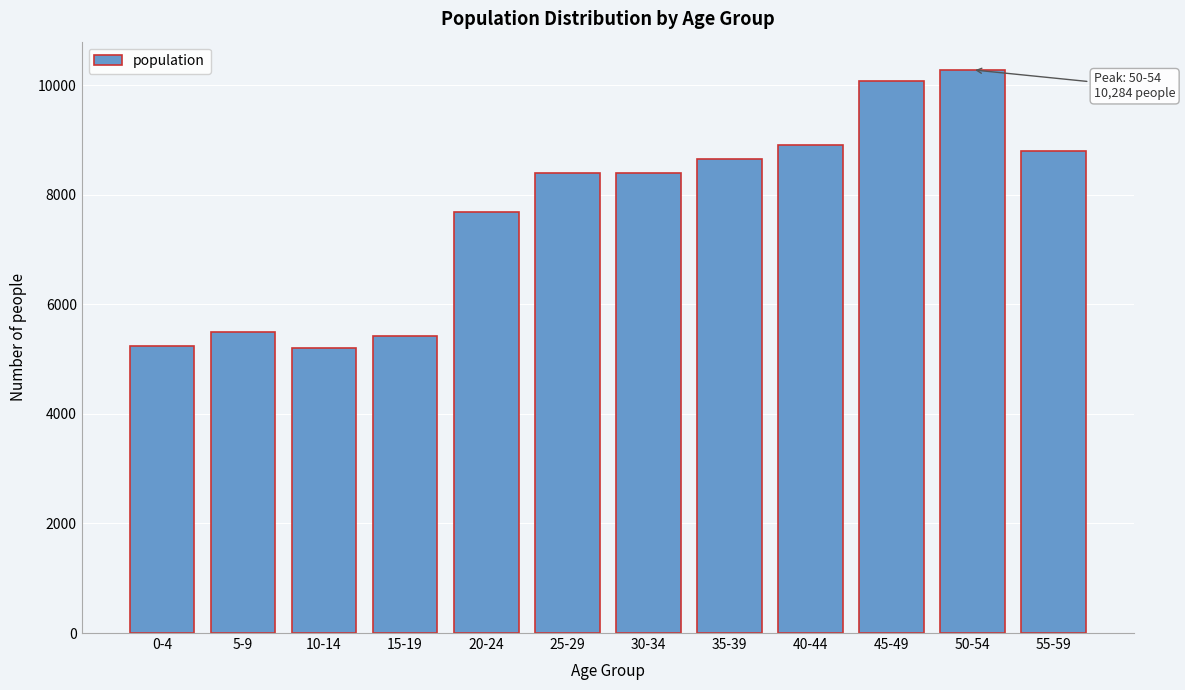

What is the label of the 7th bar from the right?

25-29